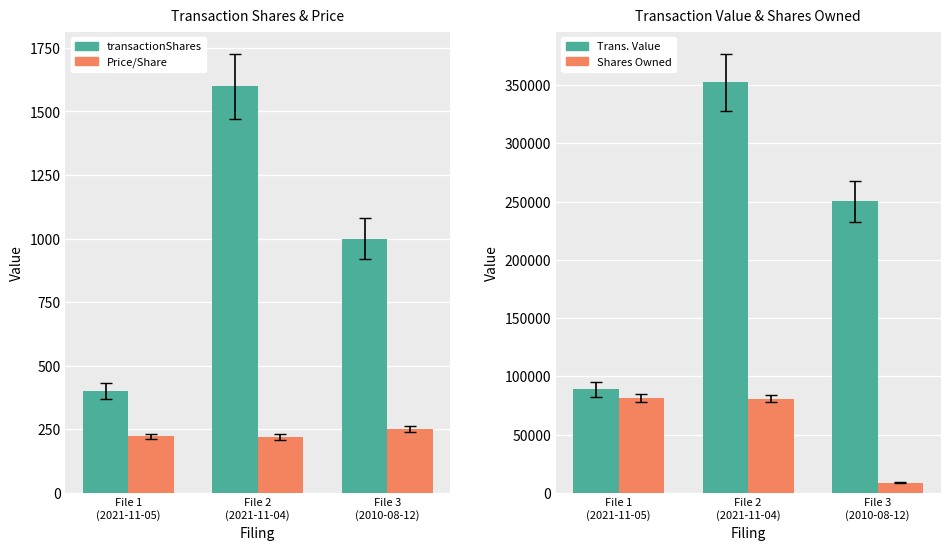

Between File 1
(2021-11-05) and File 2
(2021-11-04), which series saw the biggest shift?

transactionValue